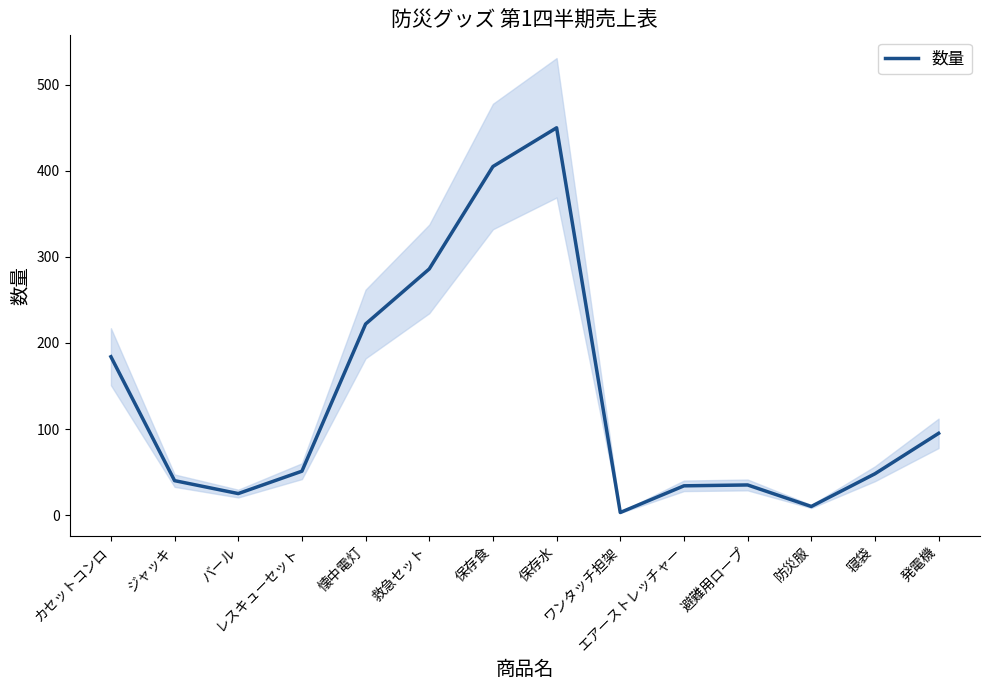

Which category has the lowest value across all series?

ワンタッチ担架